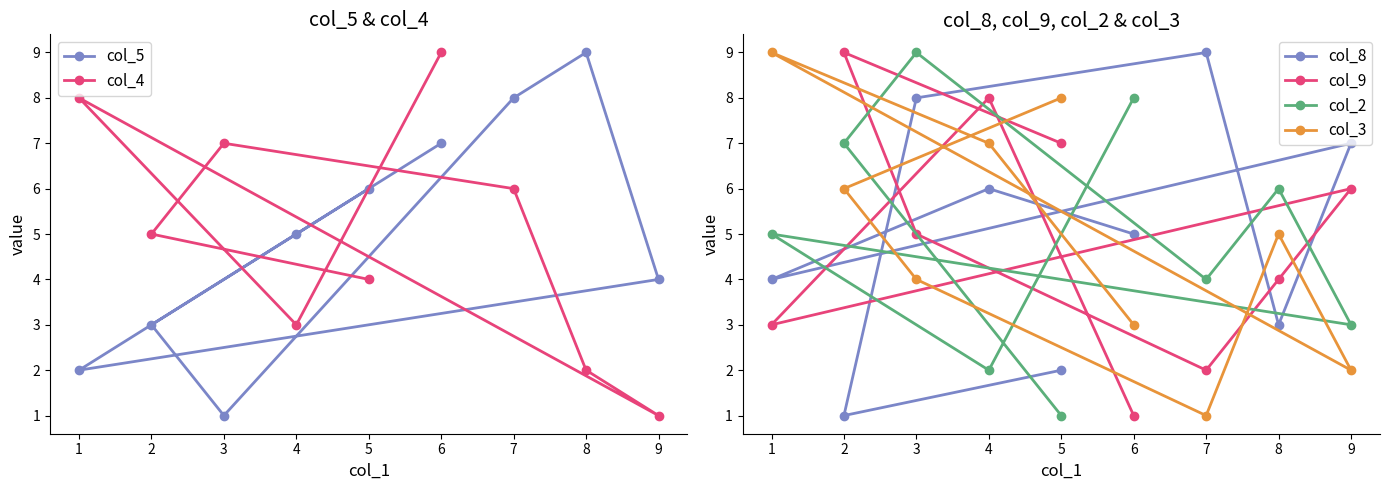

Is this an area chart (filled region under the line)?

No